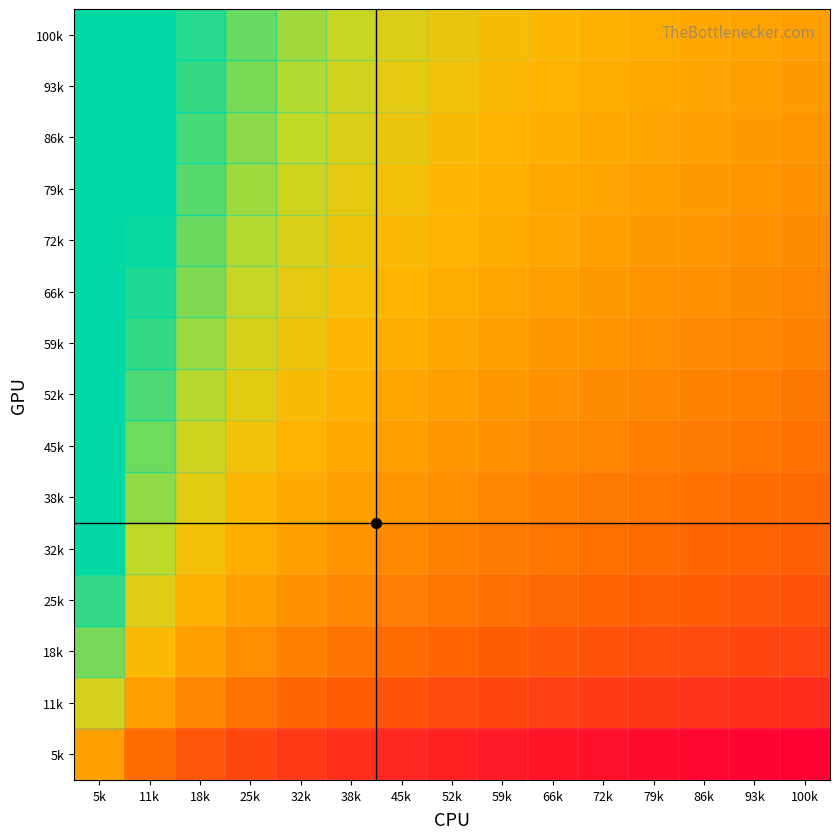

List the series in order of their peak value, highest first.

row_0, row_1, row_2, row_3, row_4, row_5, row_6, row_7, row_8, row_9, row_10, row_11, row_12, row_13, row_14